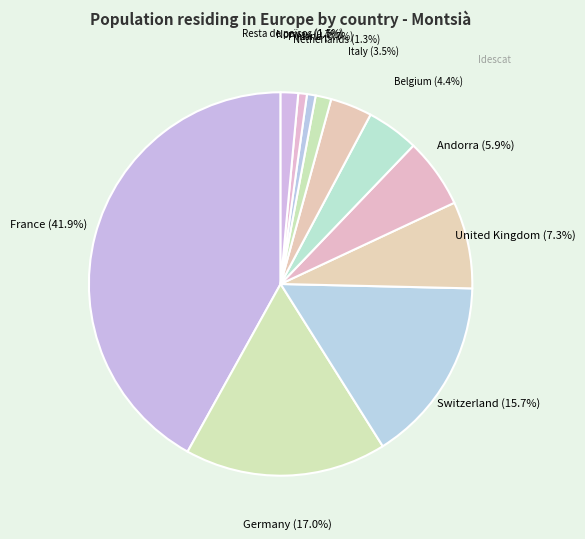

What is the ratio of the value at Resta de països (1.5%) to the value at Andorra (5.9%)?

0.3